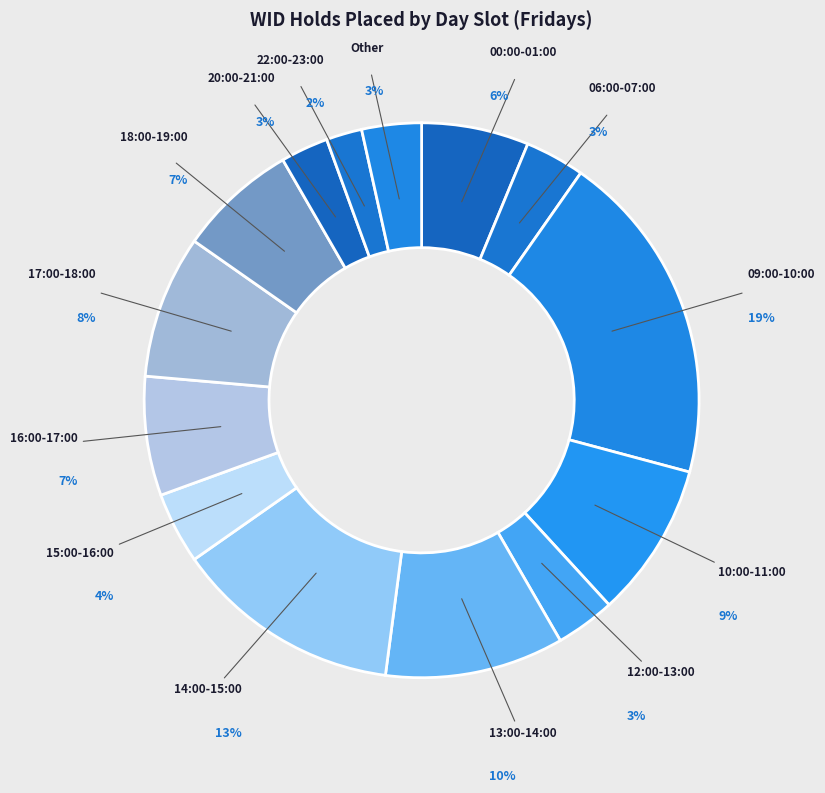

How many segments does this pie chart have?

14